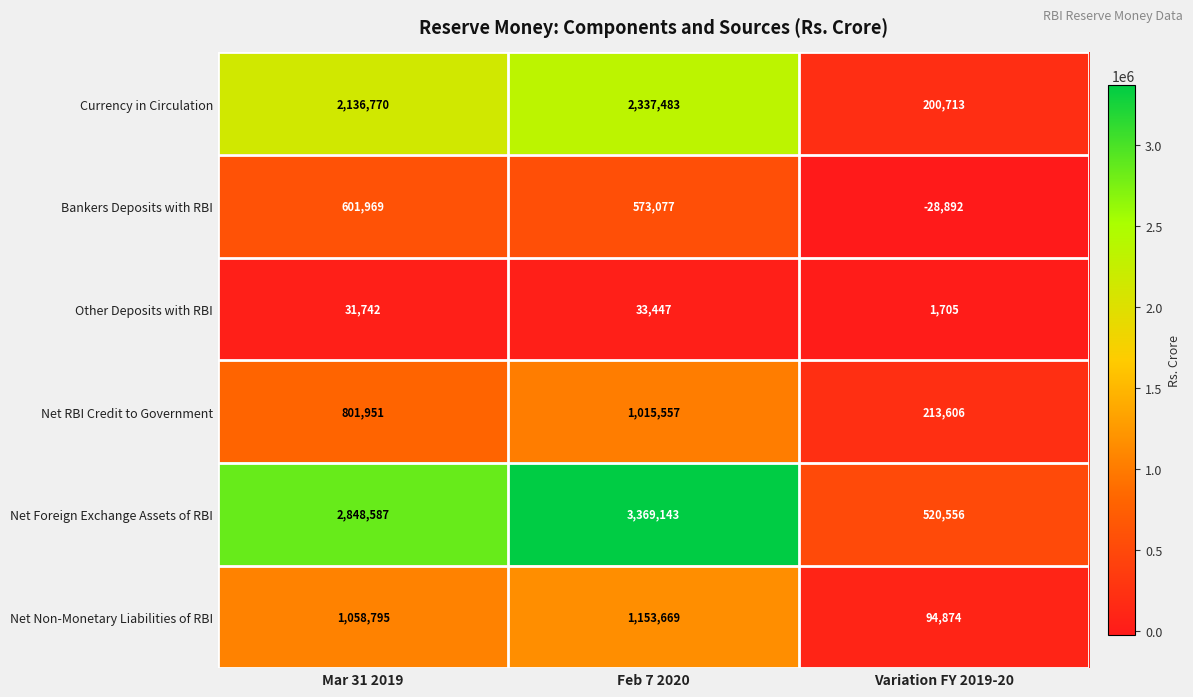

At how many categories does at least one series exceed 2794579?

2